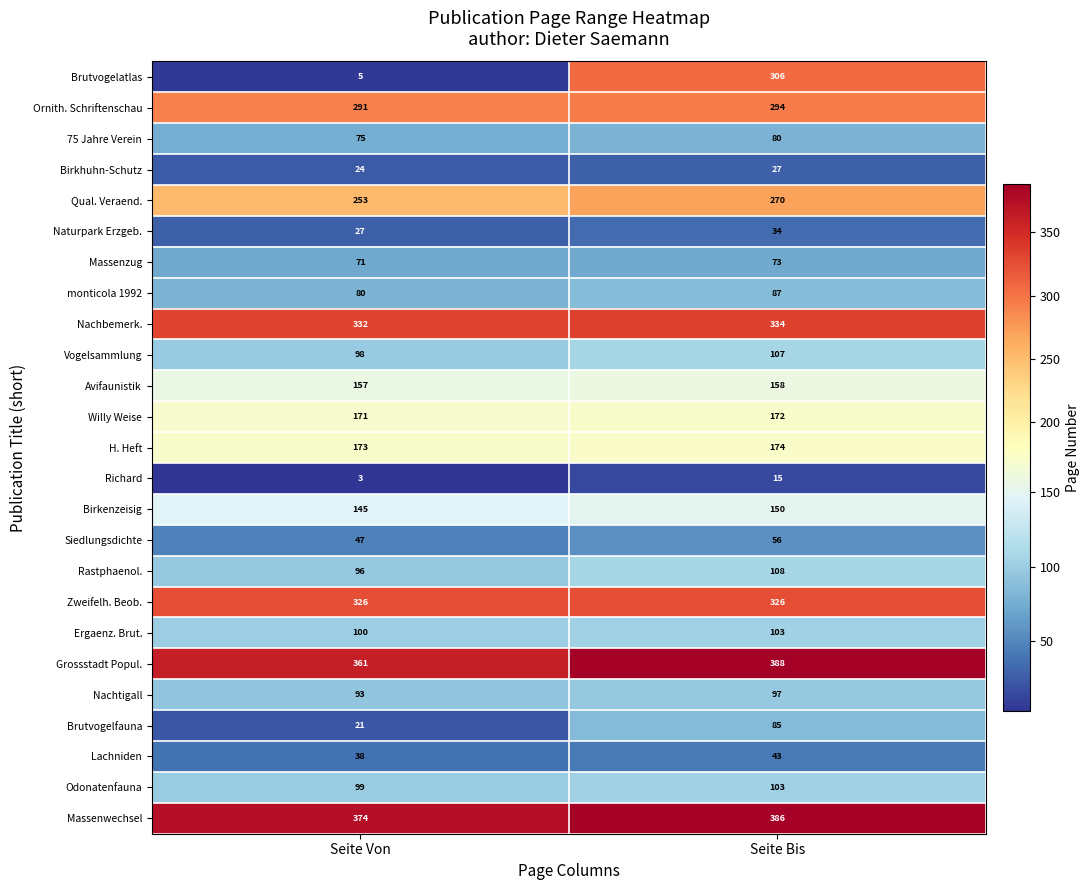

What is the sum of the Lachniden values at Seite Bis and Seite Von?

81